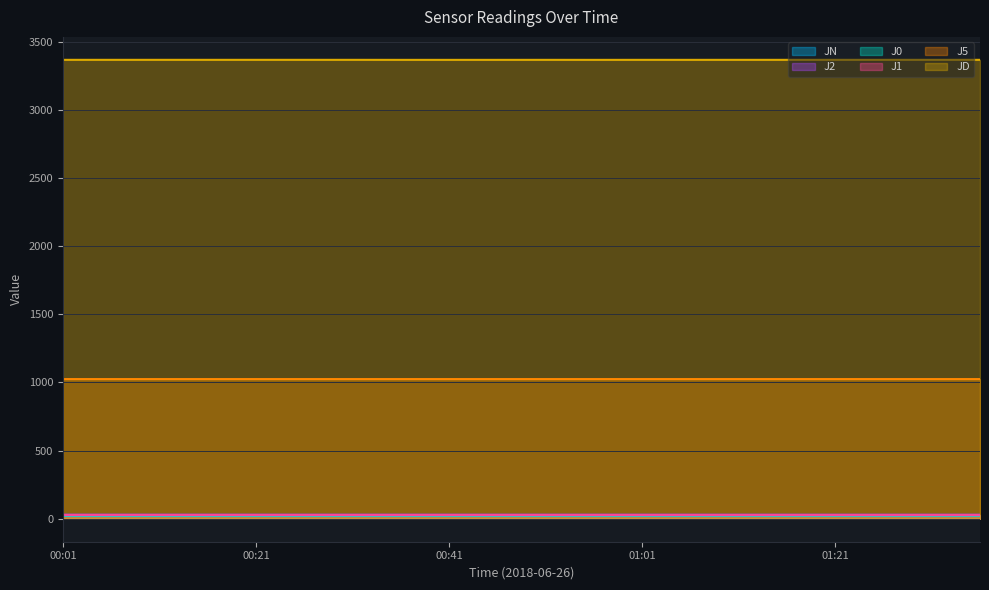

How many distinct data groups are displayed?

6